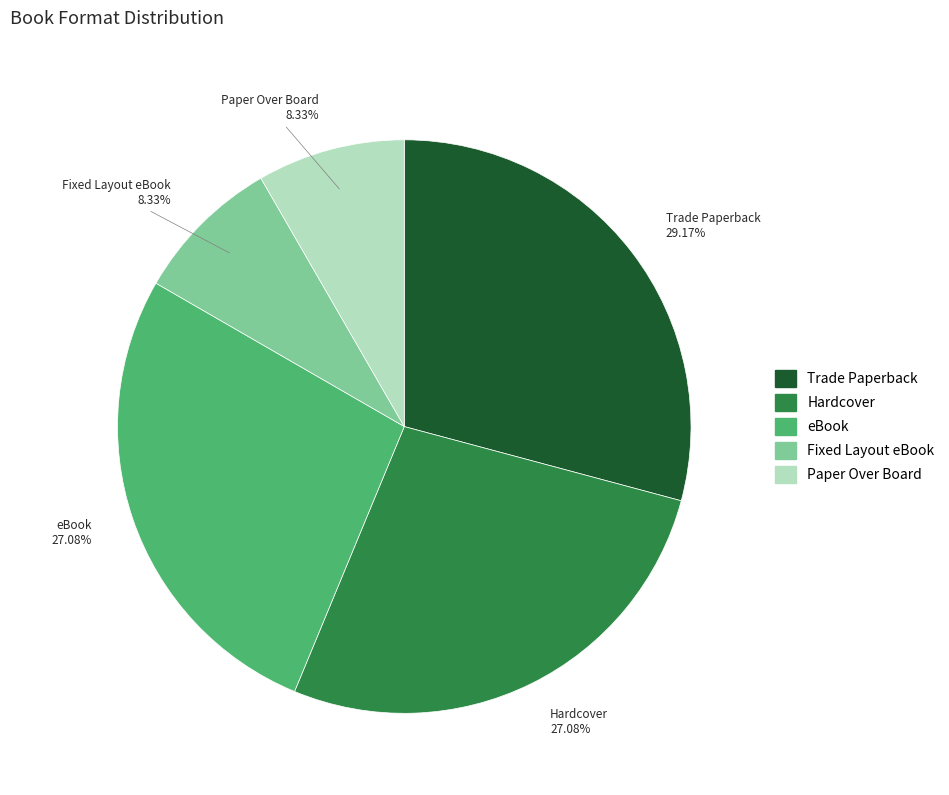

To the nearest percent, what percentage of the pie is eBook?

27%